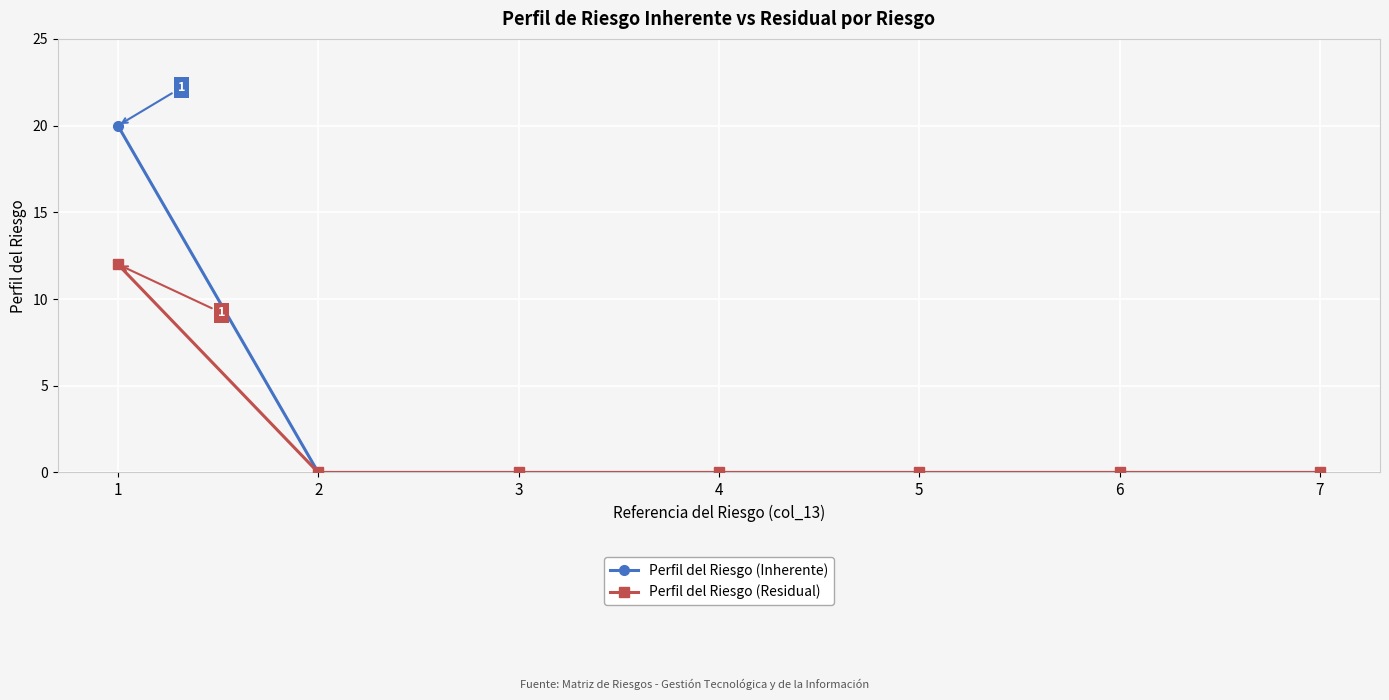

What is the greatest value displayed?

20